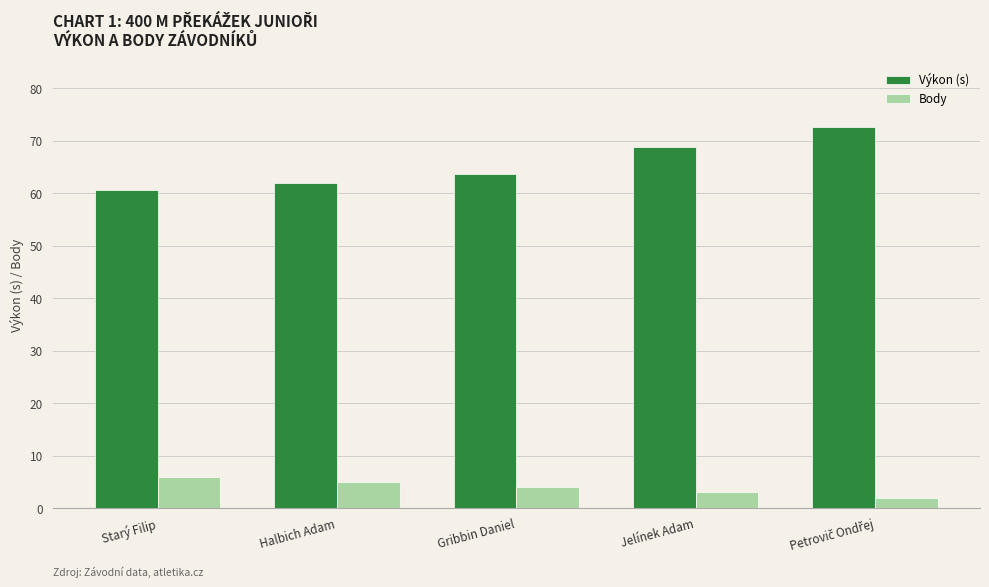

Is the value of Body at Halbich Adam greater than the value of Výkon (s) at Starý Filip?

No